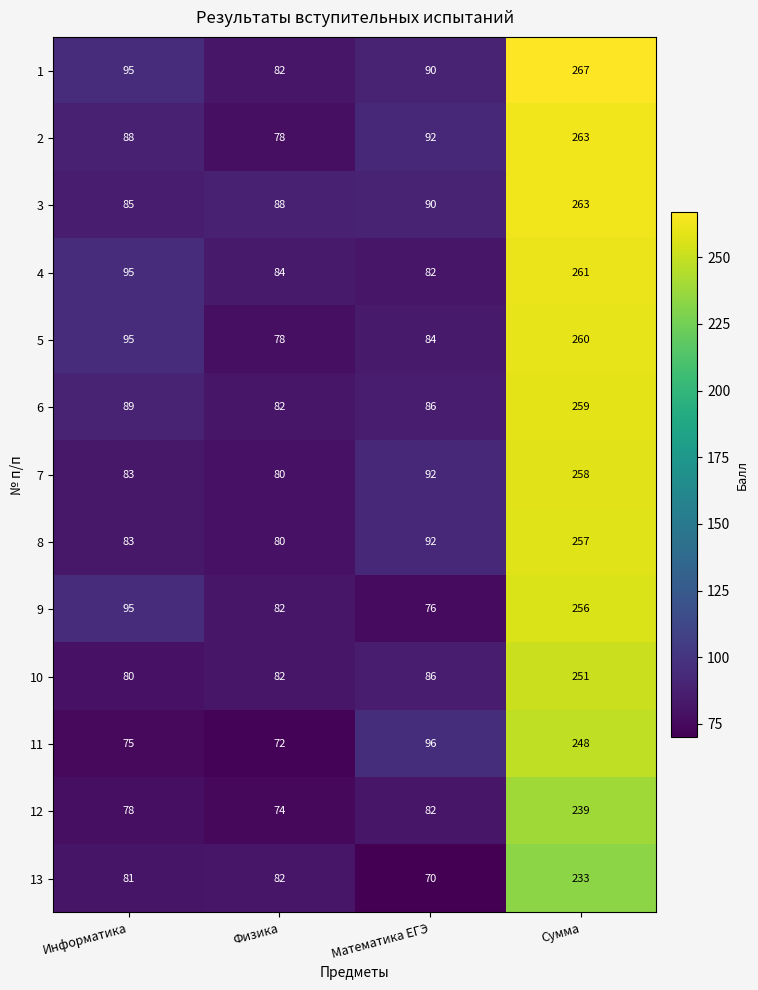

What value does the 7 series have at Математика ЕГЭ, to the nearest 5?

90